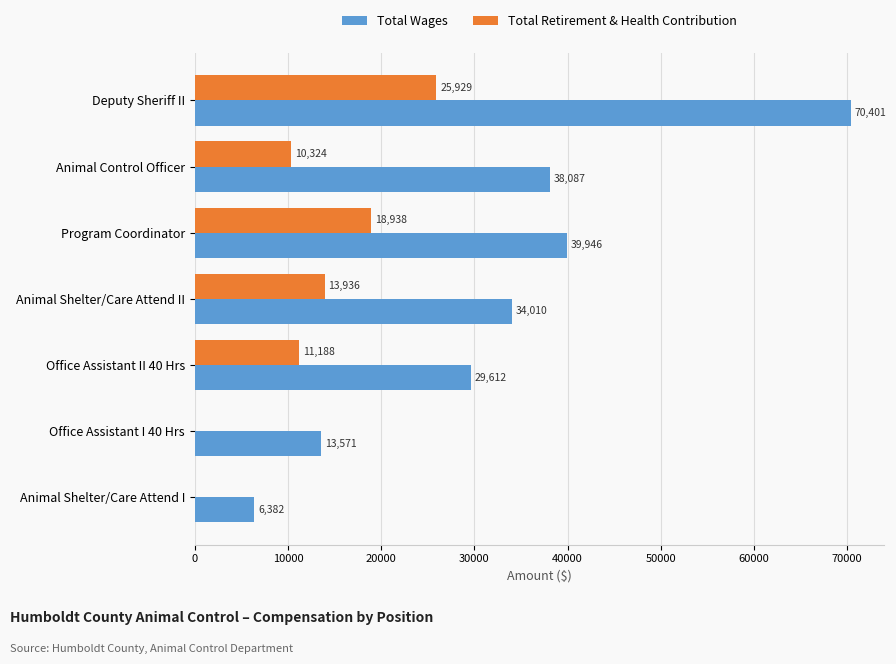

Which series changed the most between Animal Control Officer and Office Assistant I 40 Hrs?

Total Wages